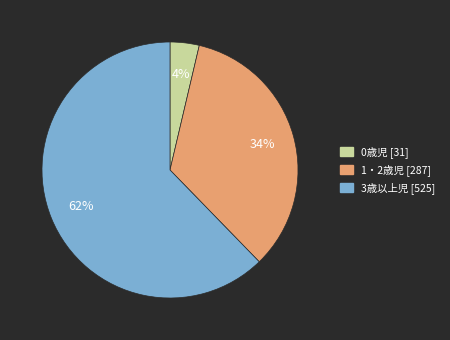

True or false: 3歳以上児 accounts for 62% of the total.

True